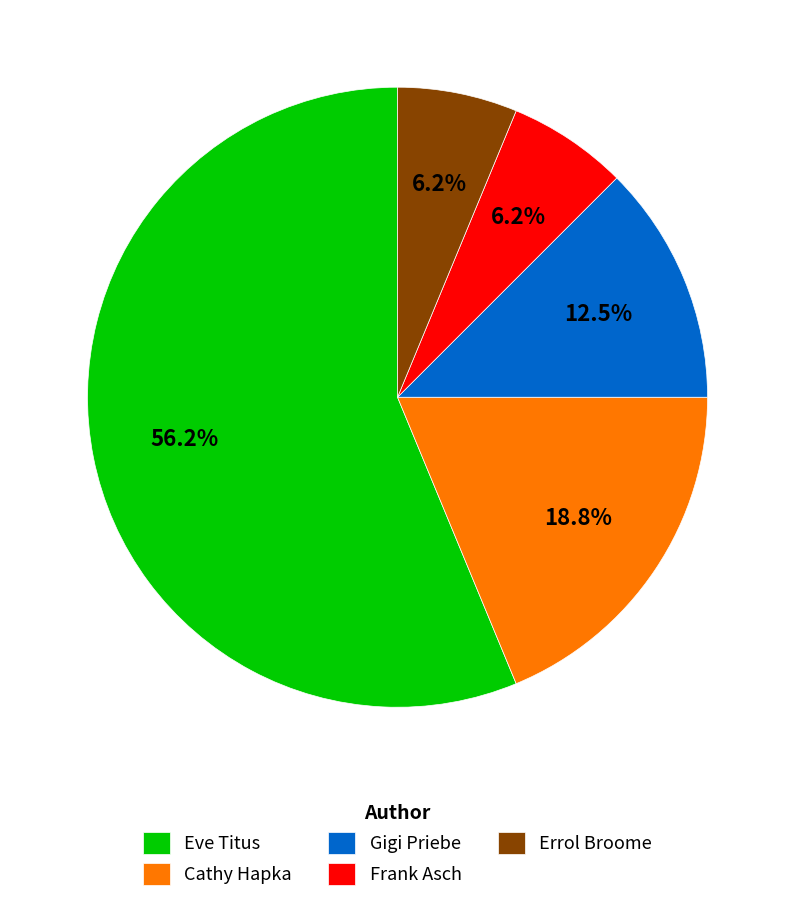

Count the number of slices in the pie.

5